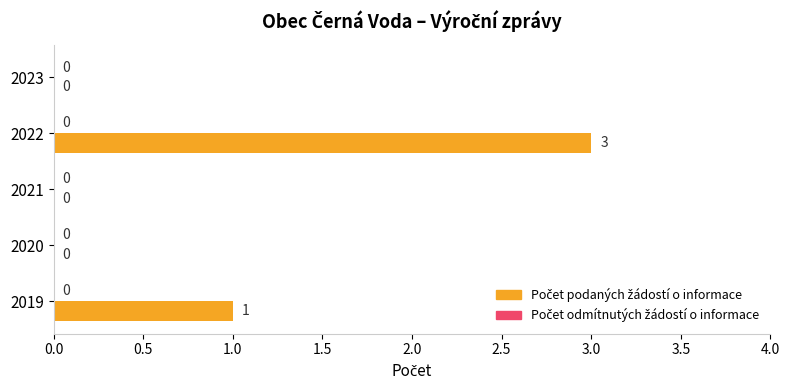

Is it true that the value at 2019 is 1?

True